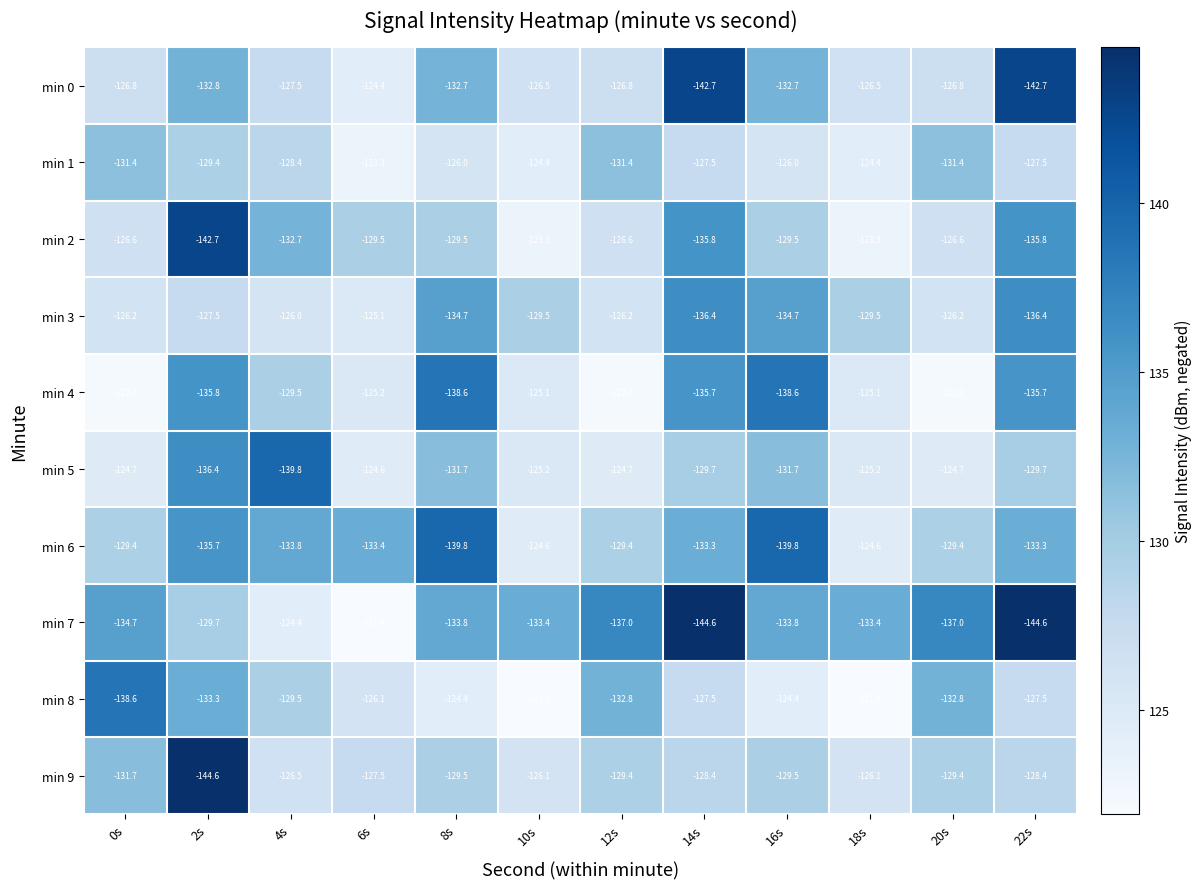

At 0s, list the series in order from smallest to largest.

min 8, min 7, min 9, min 1, min 6, min 0, min 2, min 3, min 5, min 4